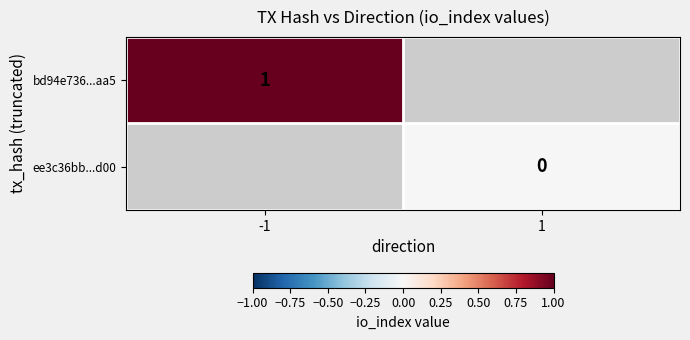

Is it true that bd94e736...aa5 equals 0 at -1?

False